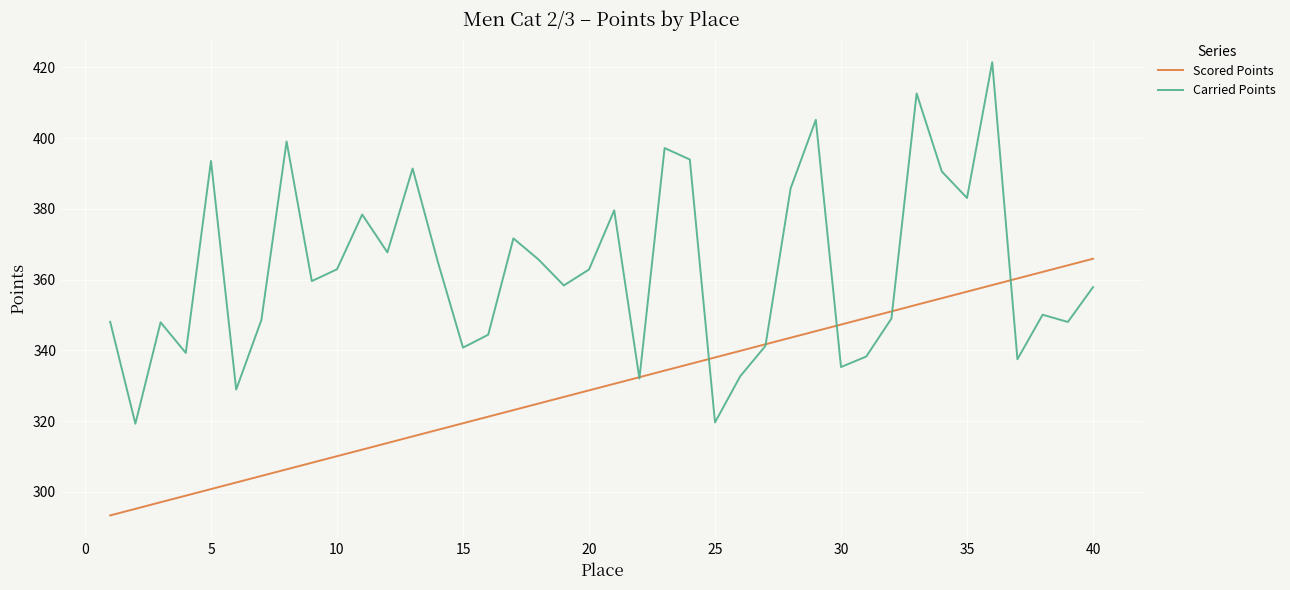

List the series in order of their overall mean, highest first.

Carried Points, Scored Points